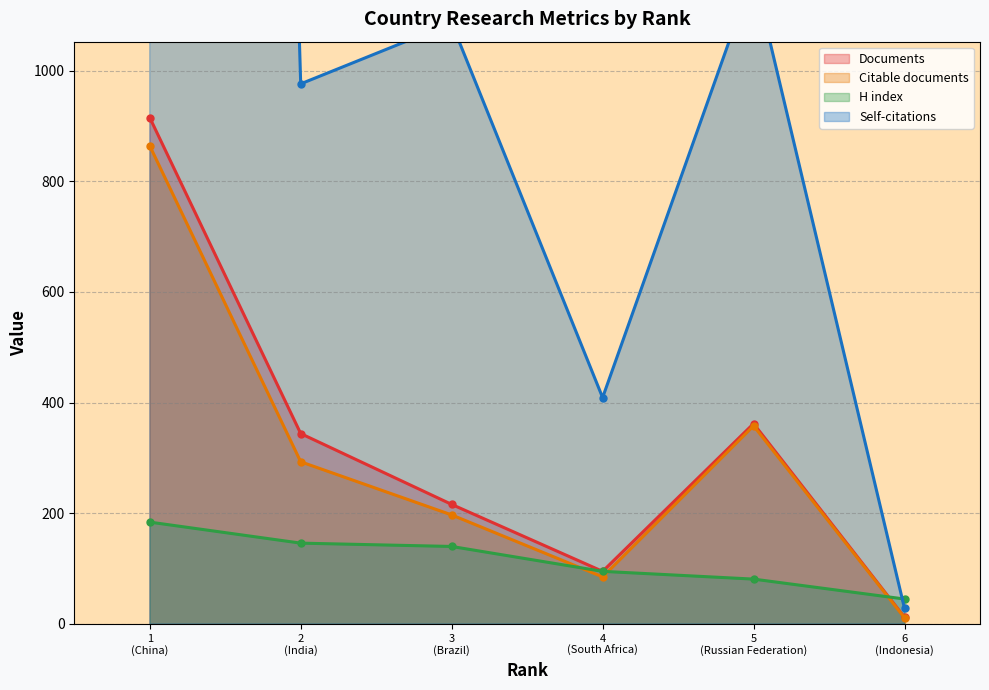

True or false: H index and Documents cross at least once.

True